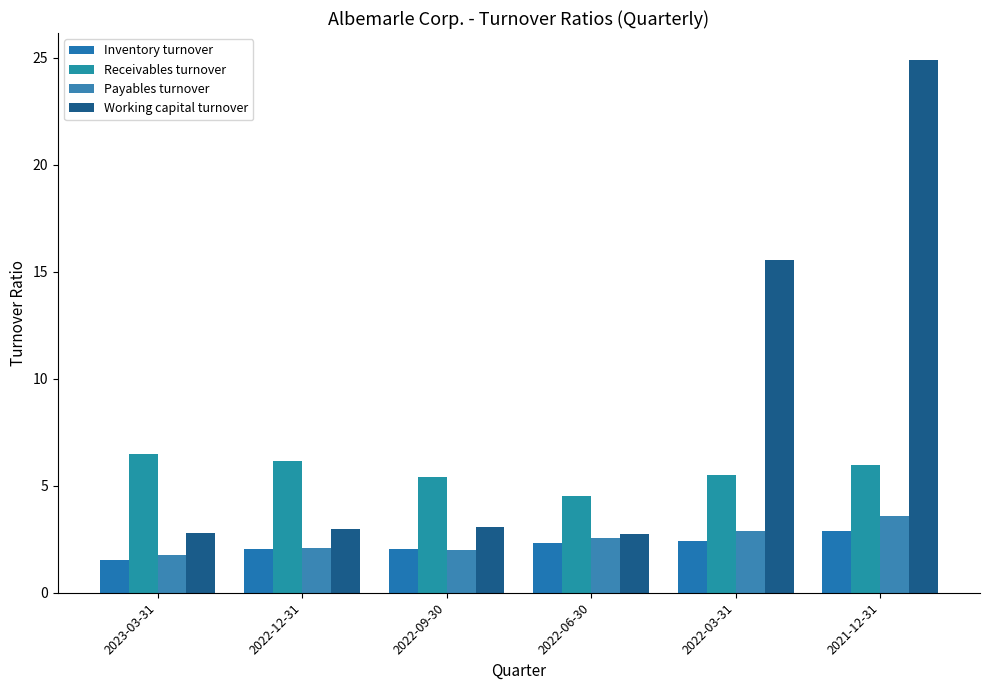

What is the total value across all series at 2021-12-31?

37.4